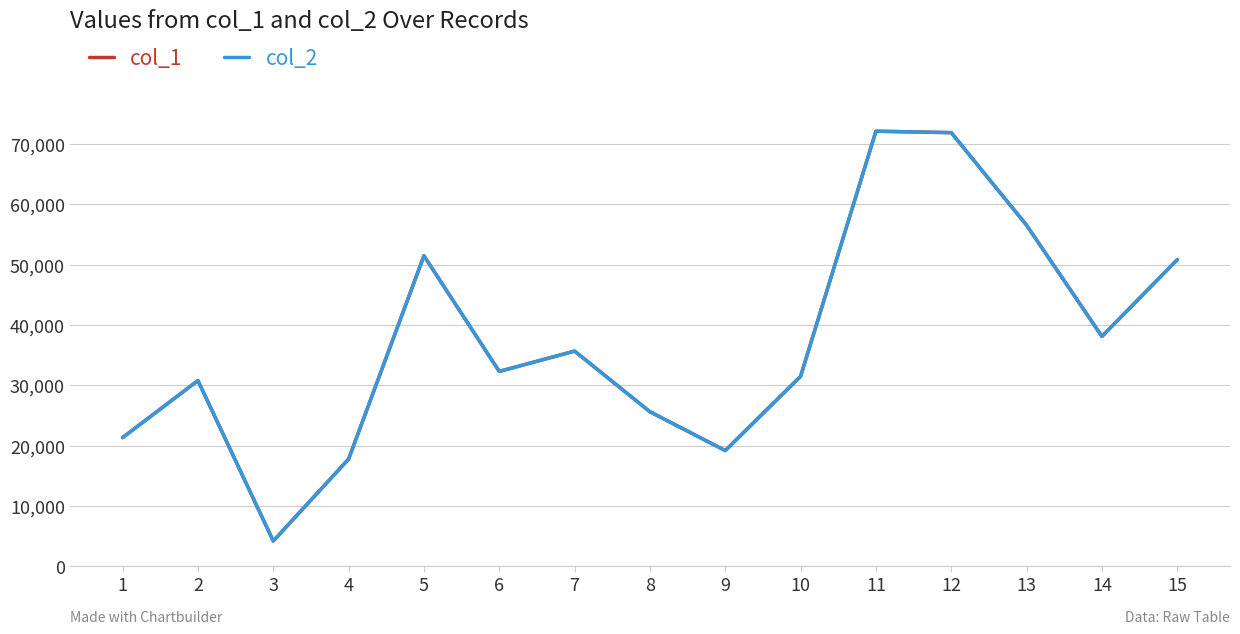

Is the value of col_2 at 11 greater than the value of col_1 at 9?

Yes